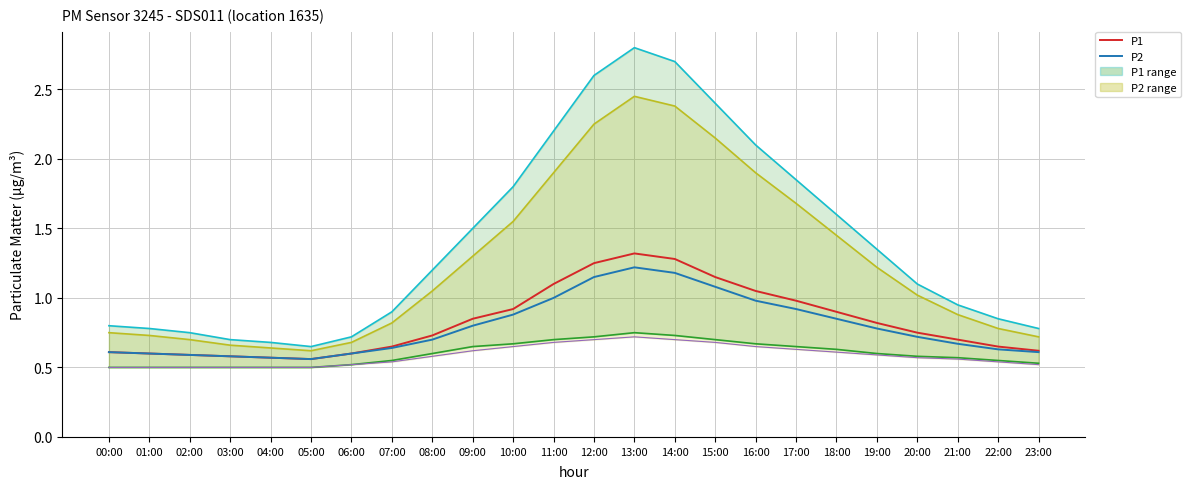

What position from the left is 03:00?

4